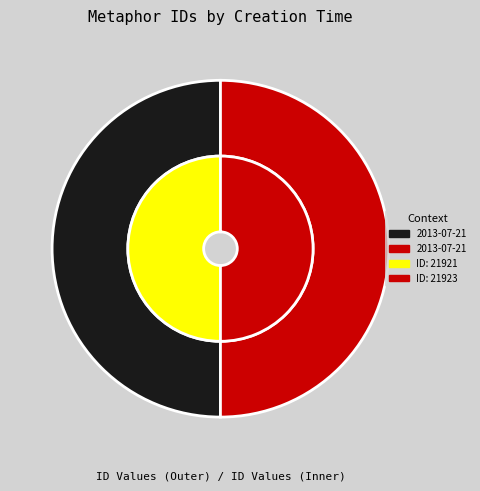

To the nearest percent, what is the average slice percentage?

50%